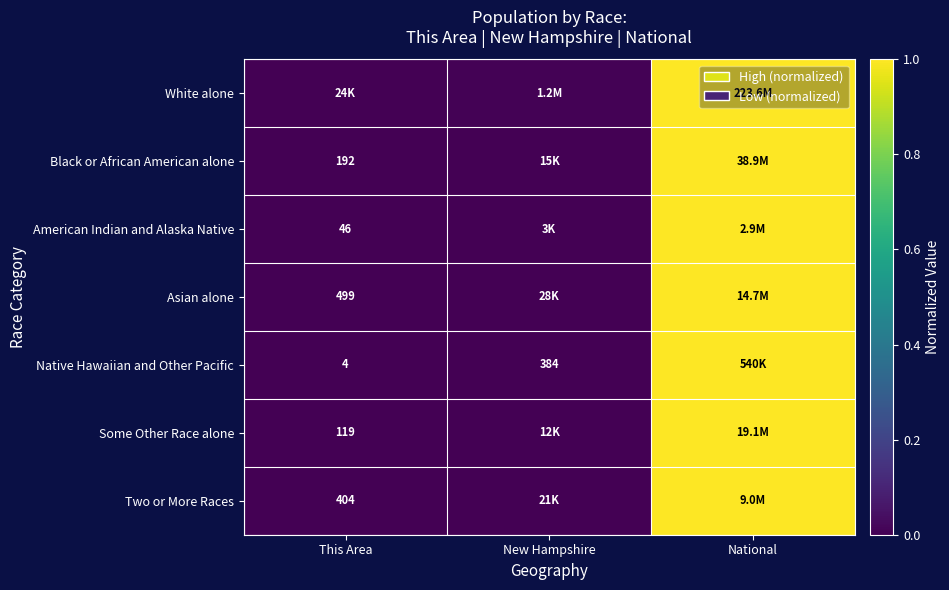

At which category is the sum across all series the highest?

National